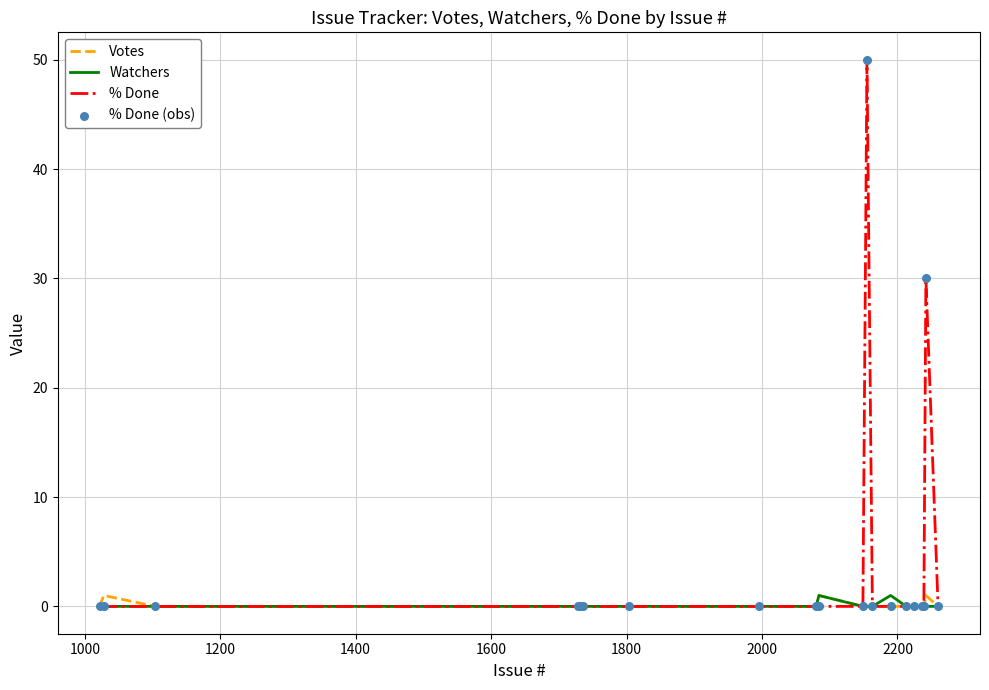

Which series has the largest total across all categories?

% Done